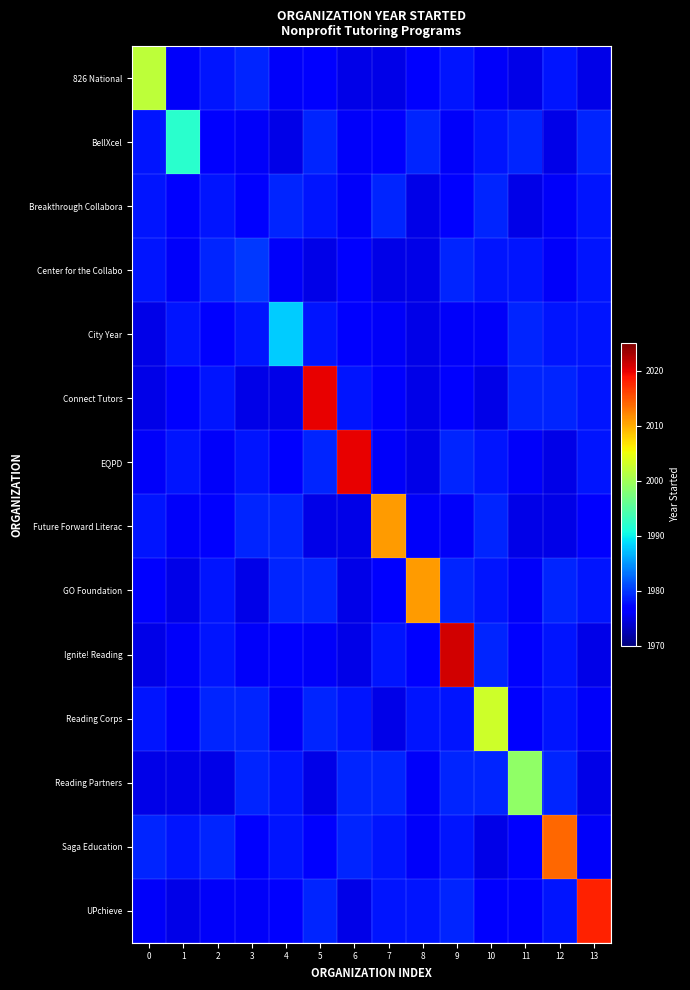

Which series has the widest spread of values?

row_9